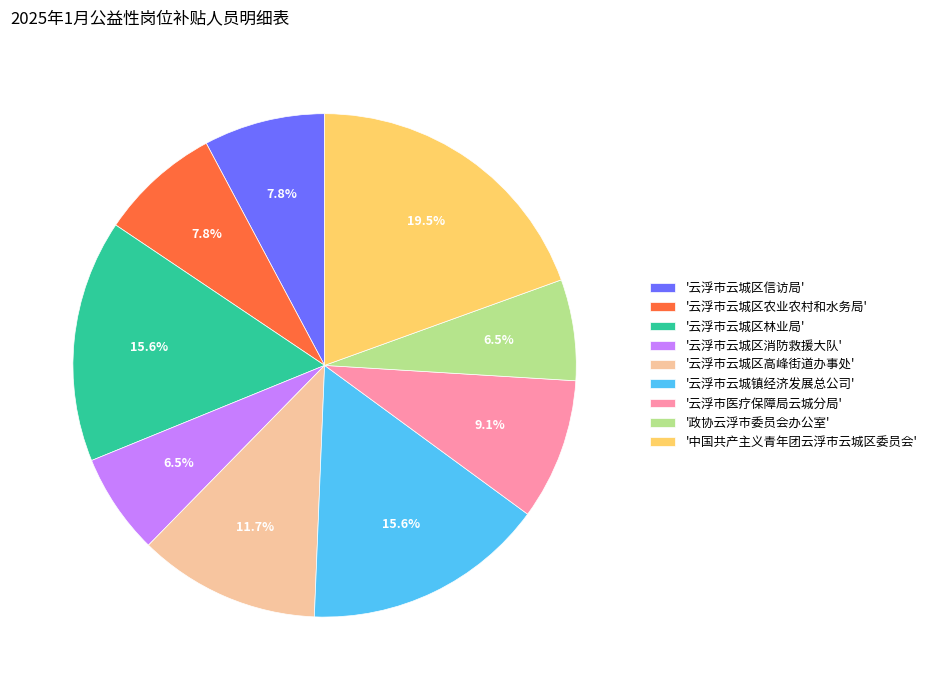

Is '云浮市云城区高峰街道办事处' the majority of the pie?

No